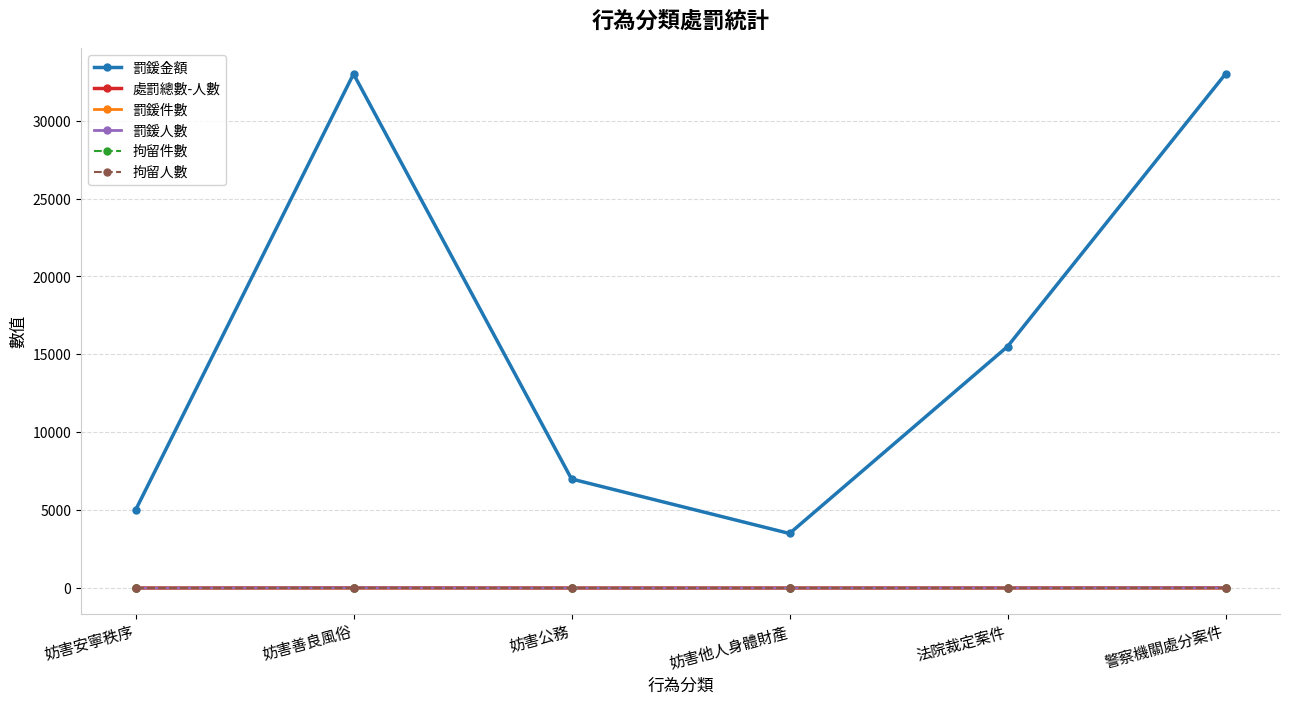

True or false: 拘留件數 and 罰鍰件數 cross at least once.

False